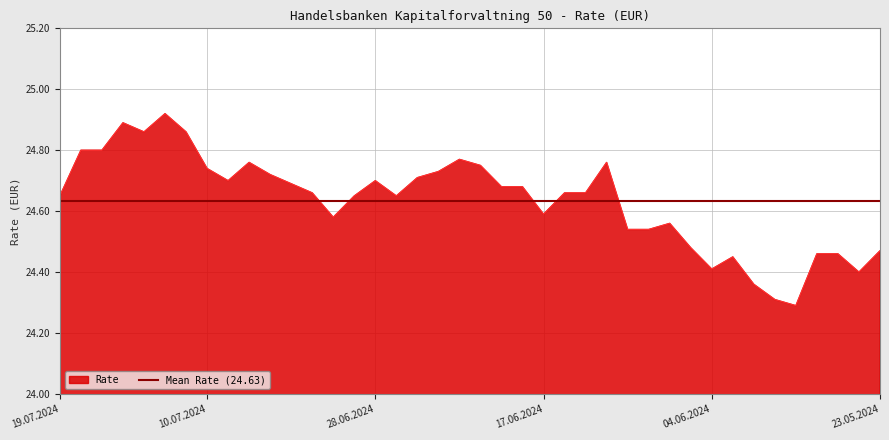

How many interior local peaks (higher than both neighbors) does the data have?

8